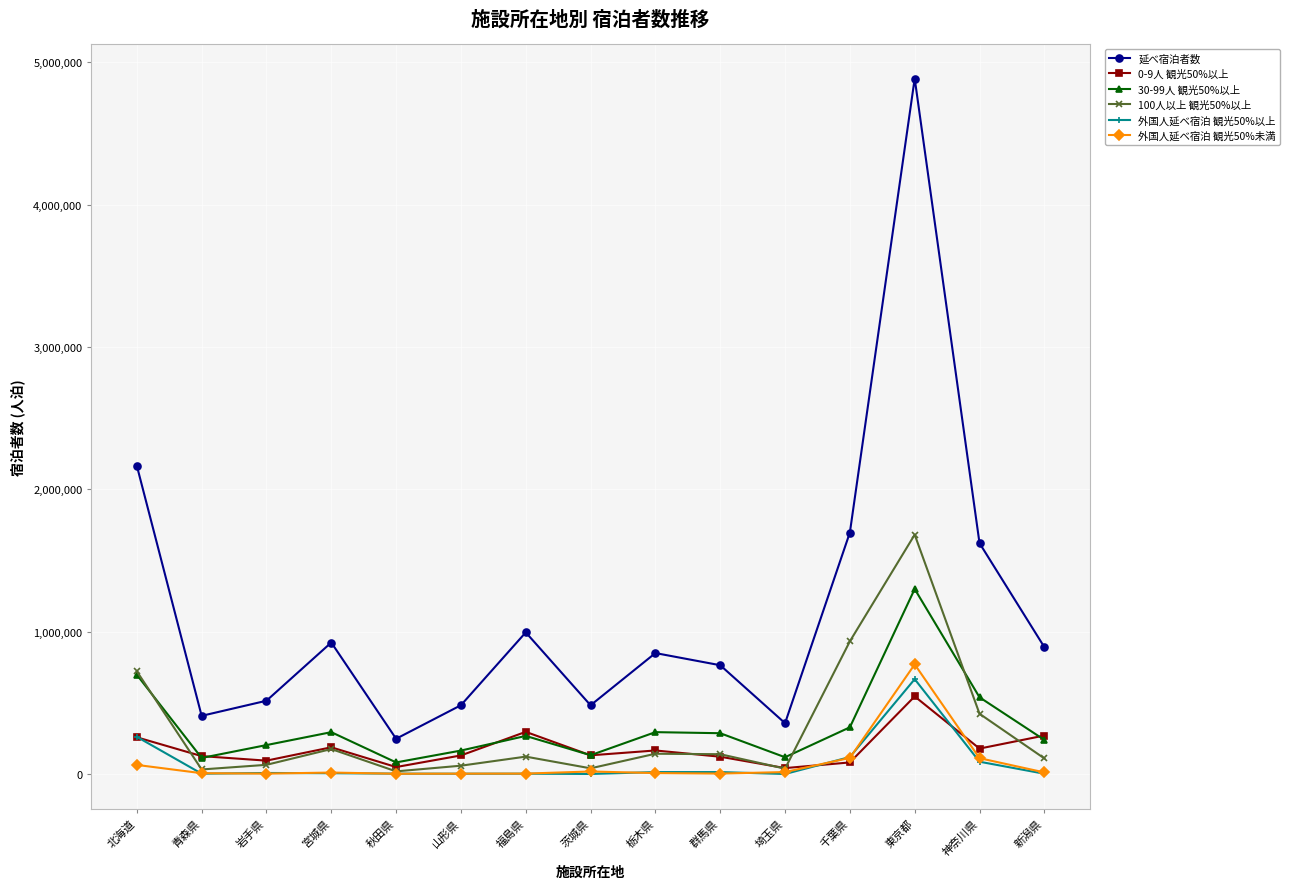

True or false: 0-9人 観光50%以上 has a value of 165960 at 栃木県.

True